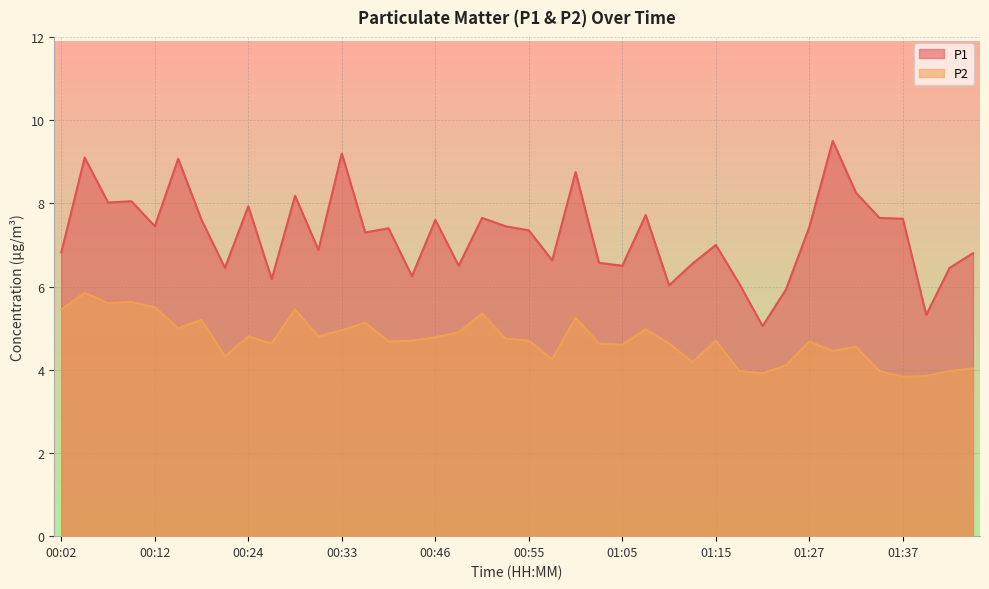

Which category has the lowest value across all series?

01:37